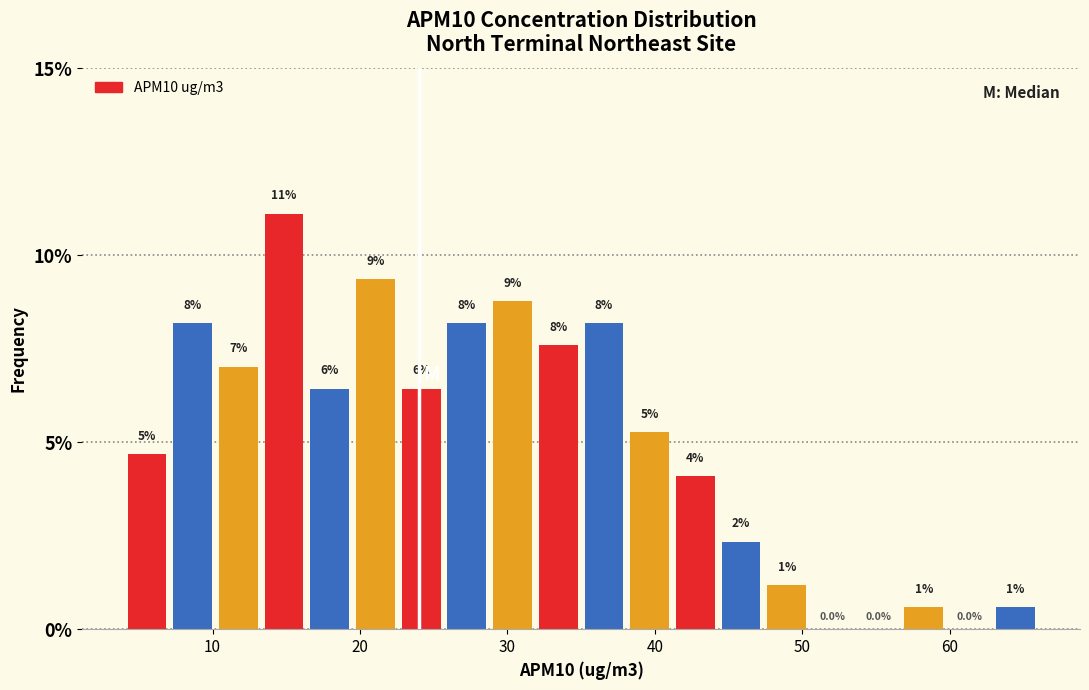

Around what value on the x-axis is the tallest bar? Give the approximate position of its centre, as read against the axis.

15